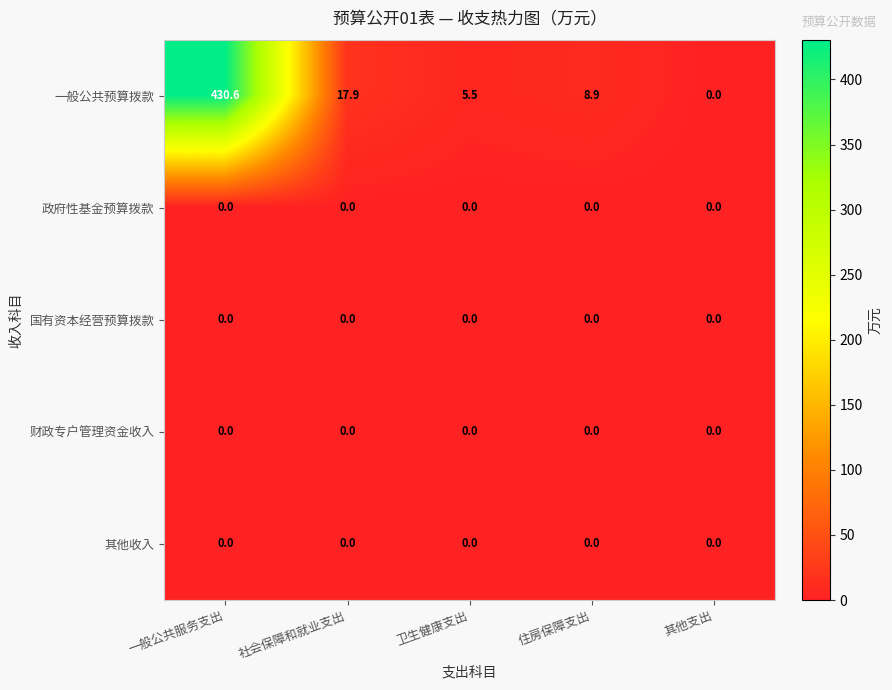

What is the maximum value shown in the chart?

430.6